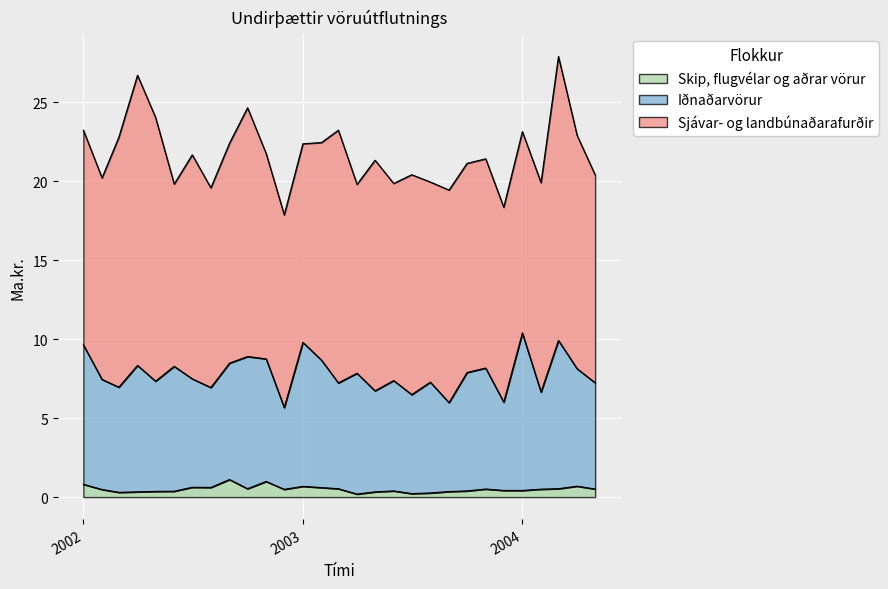

Count the number of categories in the chart.

29